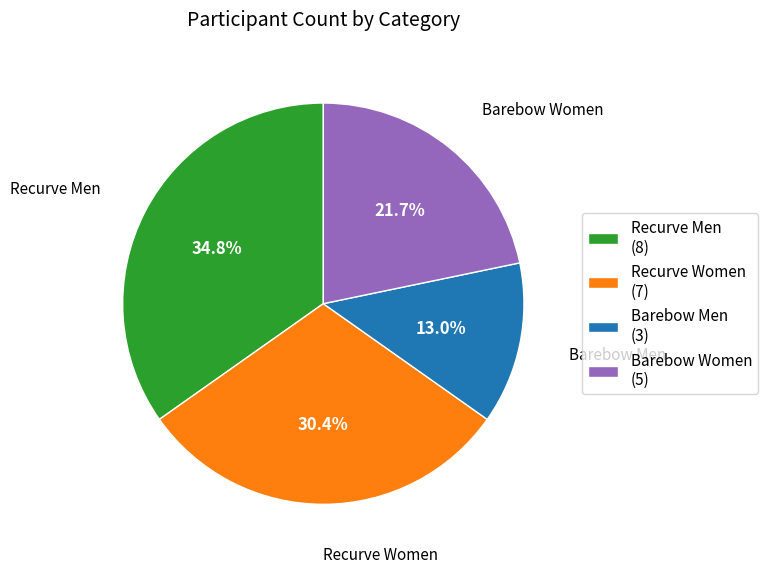

To the nearest percent, what portion does Recurve Women represent?

30%